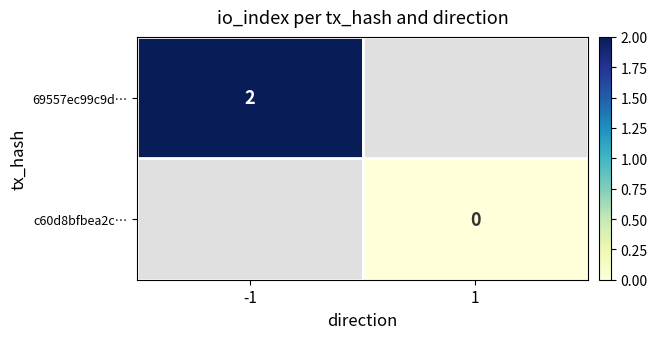

Is it true that 69557ec99c9d… equals 1 at -1?

False